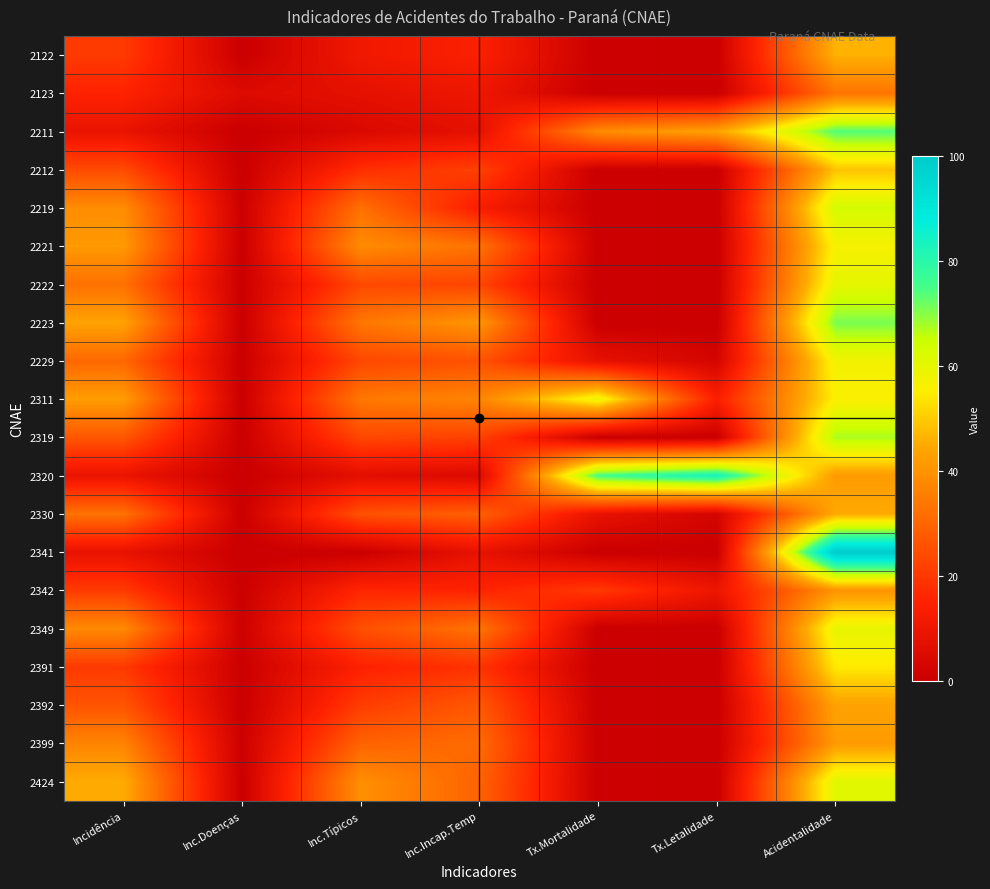

Which category has the highest value across all series?

Acidentalidade